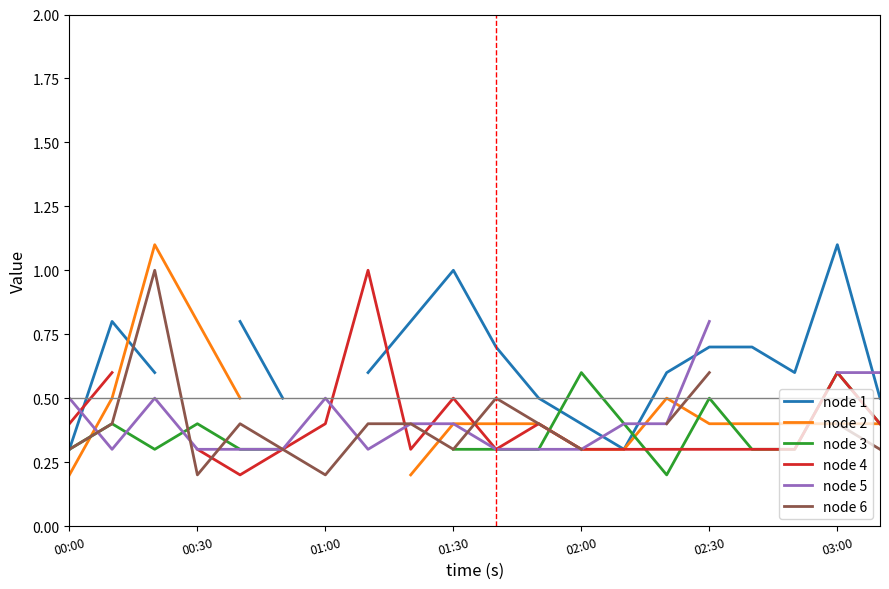

Is the value of node 4 at 02:00 greater than the value of node 5 at 14?

No